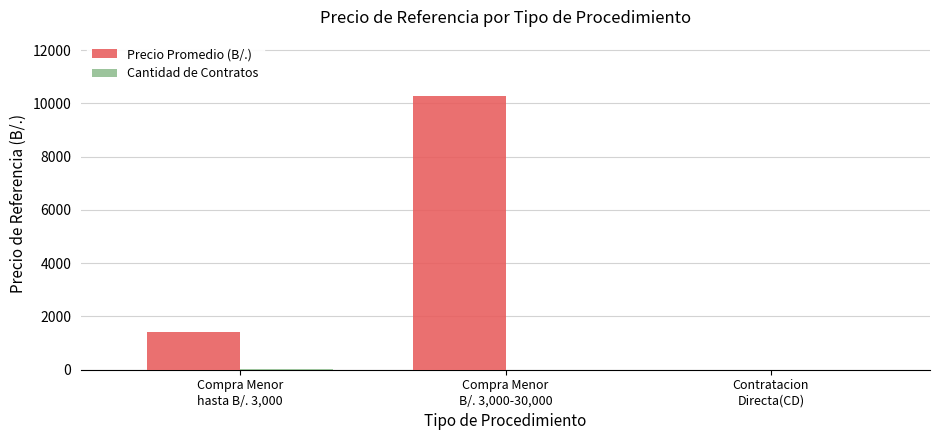

Between Compra Menor
hasta B/. 3,000 and Compra Menor
B/. 3,000-30,000, which series saw the biggest shift?

Precio Promedio (B/.)